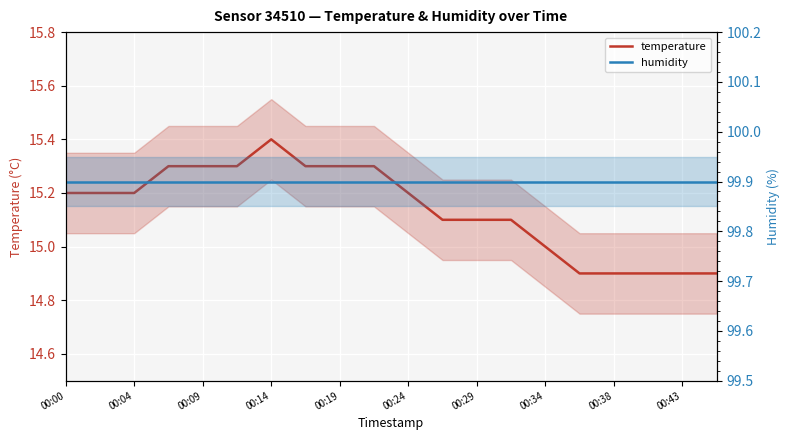

List the series in order of their overall mean, lowest first.

temperature, humidity